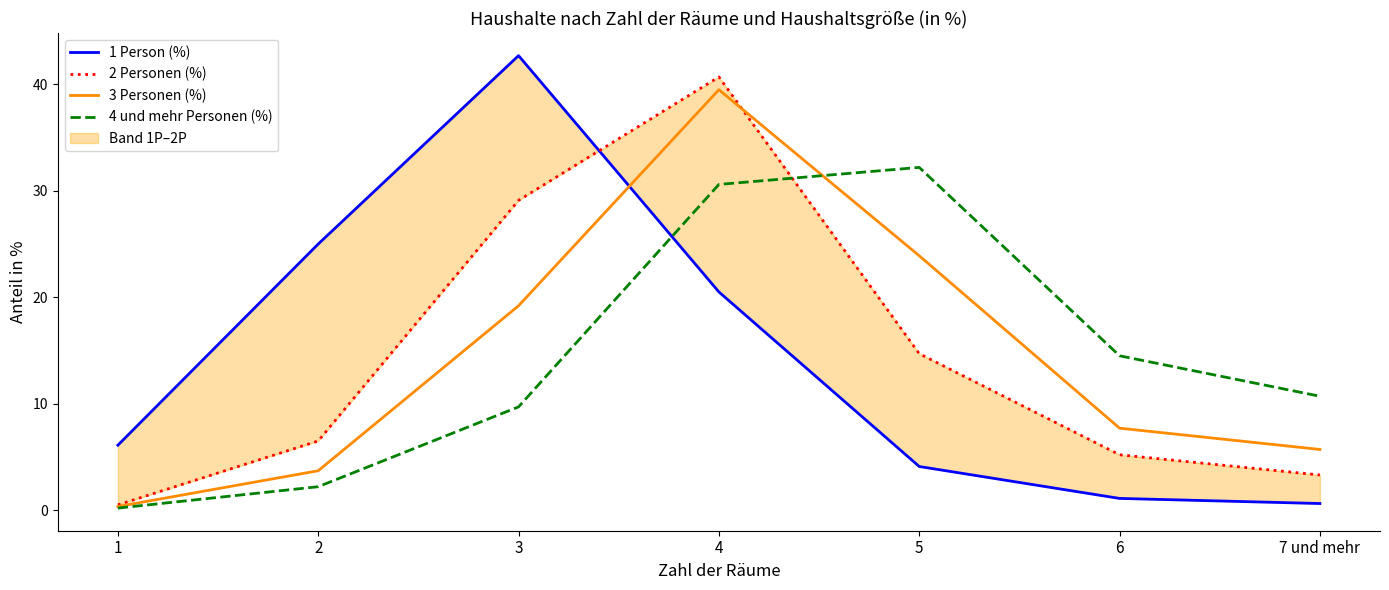

How many series are shown in this chart?

4